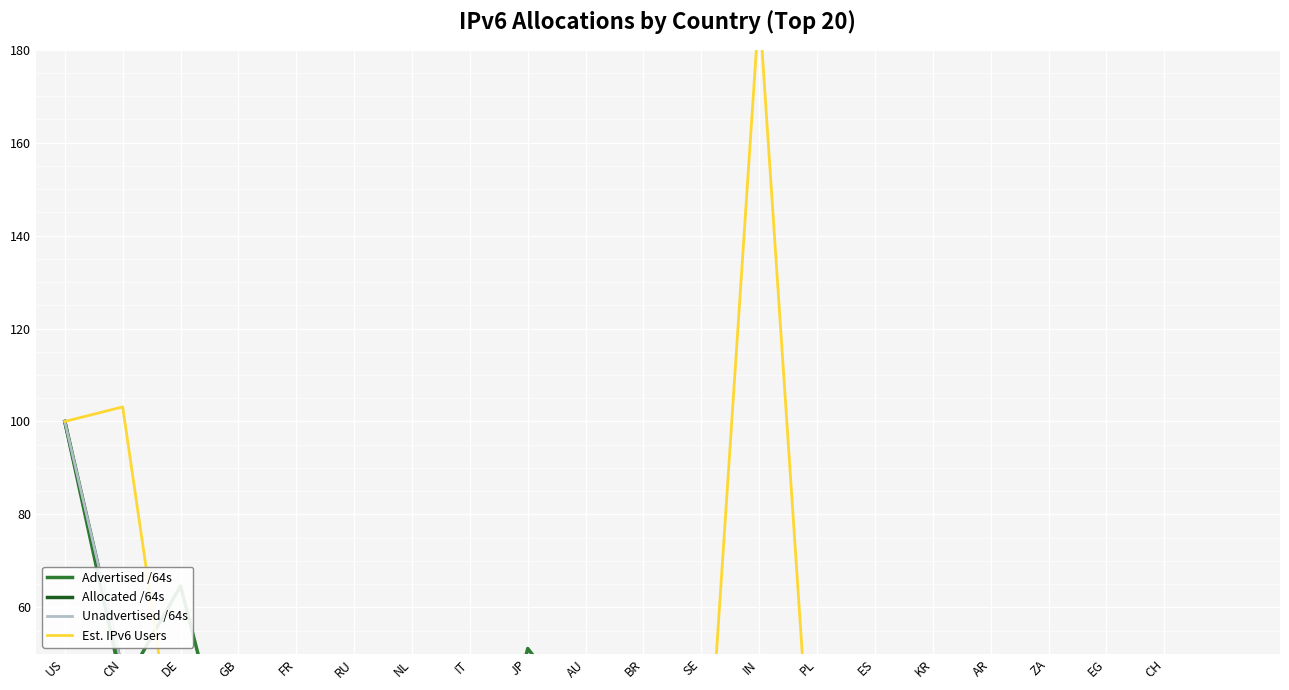

At NL, list the series in order from largest to smallest.

Unadvertised /64s, Allocated /64s, Est. IPv6 Users, Advertised /64s